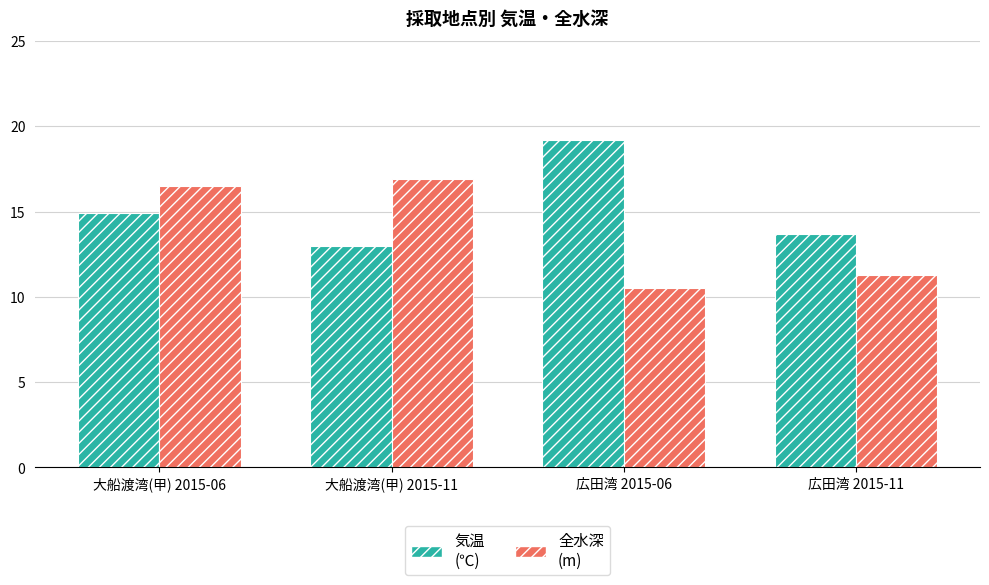

What is the difference between the highest and lowest values at 大船渡湾(甲) 2015-06?

1.6